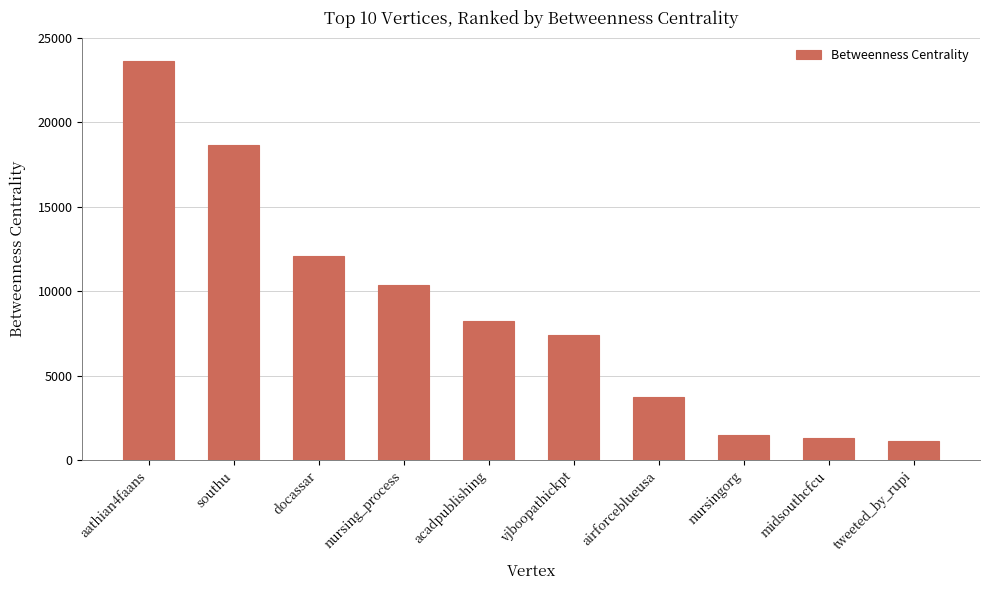

Where does the data first go above 8234?

aathian4faans